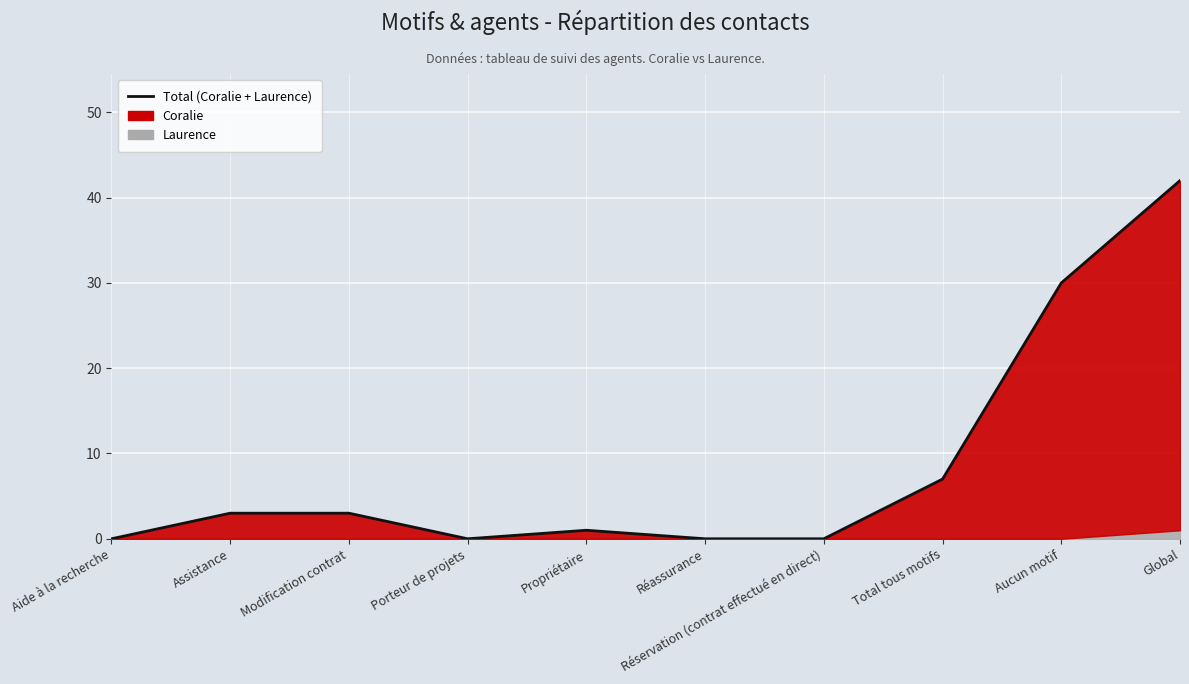

Does the chart display data point markers on the line(s)?

No